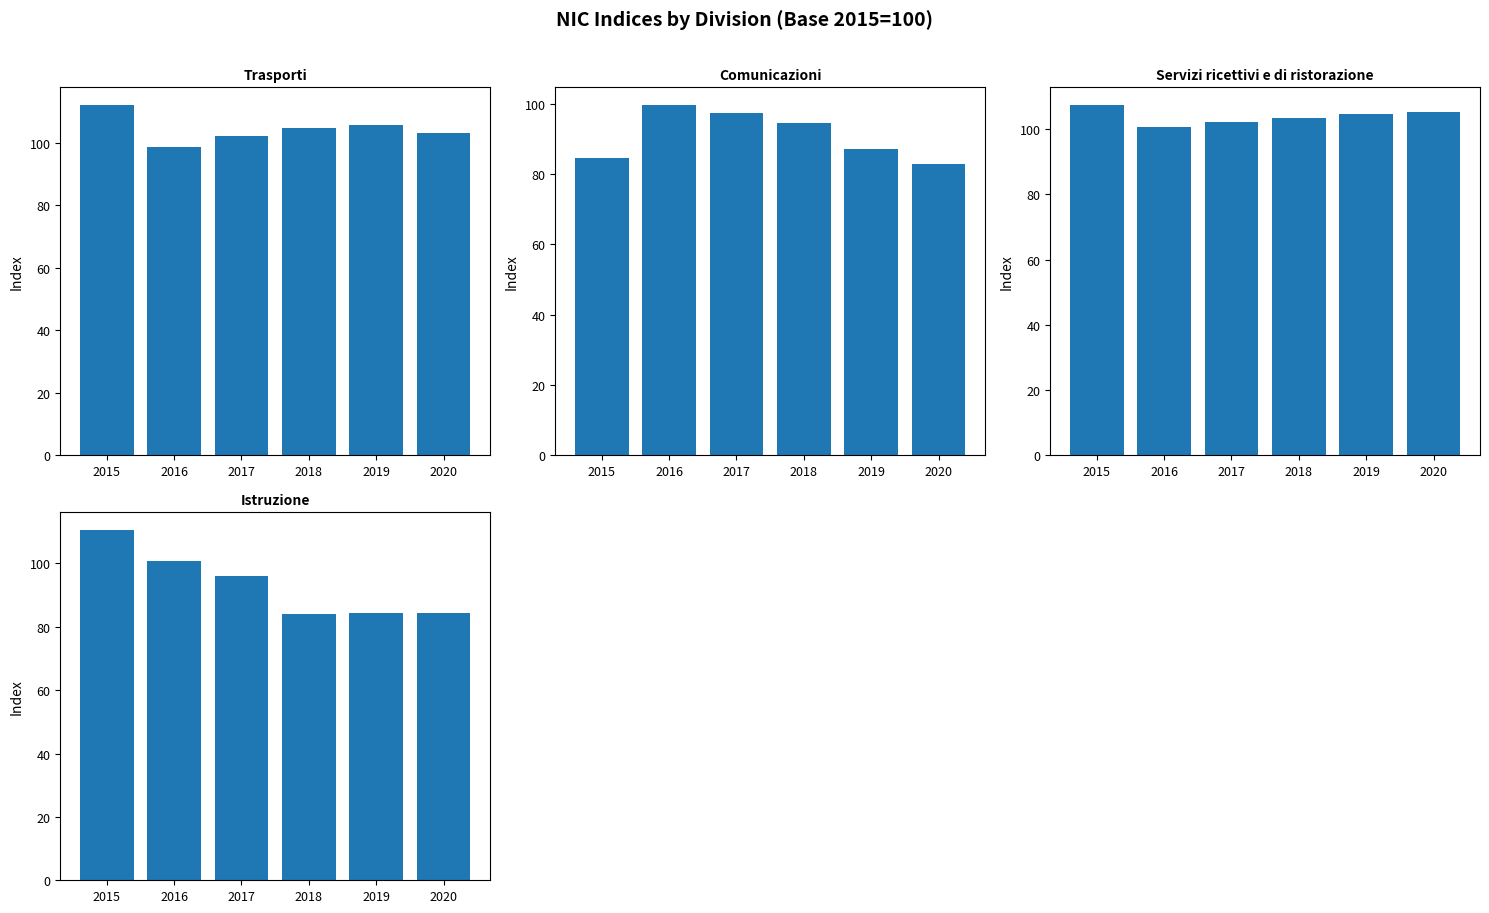

Reading right to left, list all the values displayed in this chart.

Trasporti: 103.2	105.6	104.8	102.0	98.6	112.1
Comunicazioni: 82.9	87.2	94.5	97.4	99.7	84.7
Servizi ricettivi e di ristorazione: 105.3	104.8	103.5	102.3	100.7	107.5
Istruzione: 84.2	84.2	83.9	96.0	100.7	110.6